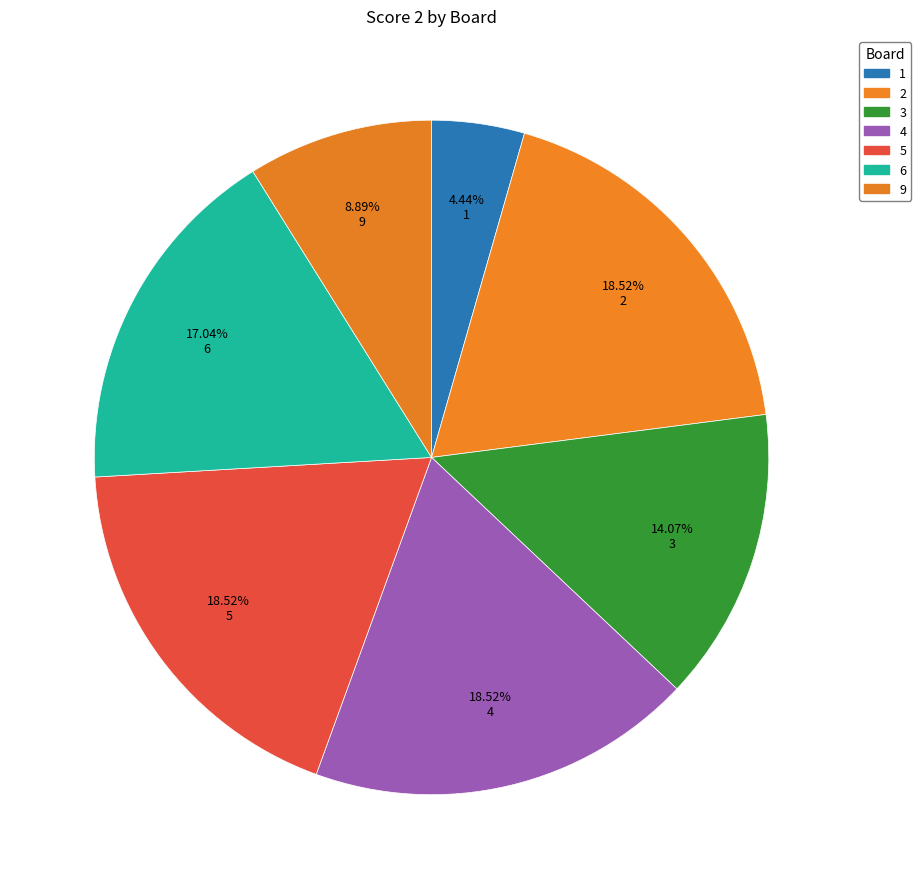

Count the number of slices in the pie.

7